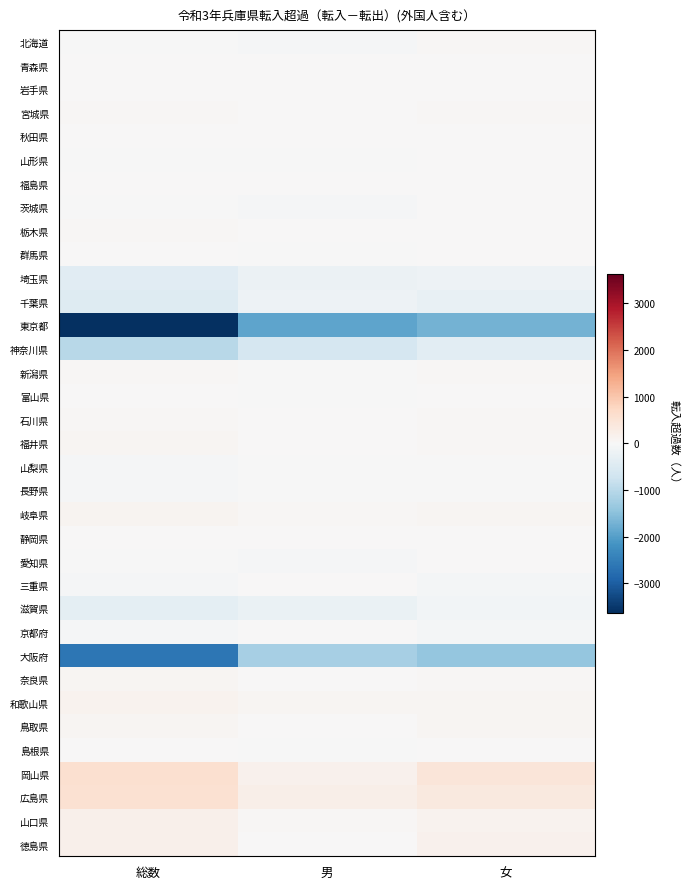

Reading left to right, extract all data points from this chart.

北海道: 総数=-1	男=-45	女=44
青森県: 総数=24	男=12	女=12
岩手県: 総数=20	男=2	女=18
宮城県: 総数=39	男=2	女=37
秋田県: 総数=14	男=1	女=13
山形県: 総数=-8	男=-18	女=10
福島県: 総数=8	男=1	女=7
茨城県: 総数=-18	男=-38	女=20
栃木県: 総数=36	男=27	女=9
群馬県: 総数=12	男=-11	女=23
埼玉県: 総数=-411	男=-222	女=-189
千葉県: 総数=-458	男=-186	女=-272
東京都: 総数=-3629	男=-1912	女=-1717
神奈川県: 総数=-1013	男=-619	女=-394
新潟県: 総数=29	男=-10	女=39
富山県: 総数=5	男=-16	女=21
石川県: 総数=47	男=3	女=44
福井県: 総数=64	男=13	女=51
山梨県: 総数=-44	男=-28	女=-16
長野県: 総数=-39	男=-17	女=-22
岐阜県: 総数=108	男=30	女=78
静岡県: 総数=18	男=1	女=17
愛知県: 総数=-24	男=-51	女=27
三重県: 総数=-53	男=28	女=-81
滋賀県: 総数=-367	男=-255	女=-112
京都府: 総数=-56	男=15	女=-71
大阪府: 総数=-2610	男=-1196	女=-1414
奈良県: 総数=61	男=20	女=41
和歌山県: 総数=120	男=58	女=62
鳥取県: 総数=71	男=6	女=65
島根県: 総数=7	男=-20	女=27
岡山県: 総数=589	男=162	女=427
広島県: 総数=543	男=200	女=343
山口県: 総数=182	男=44	女=138
徳島県: 総数=180	男=15	女=165